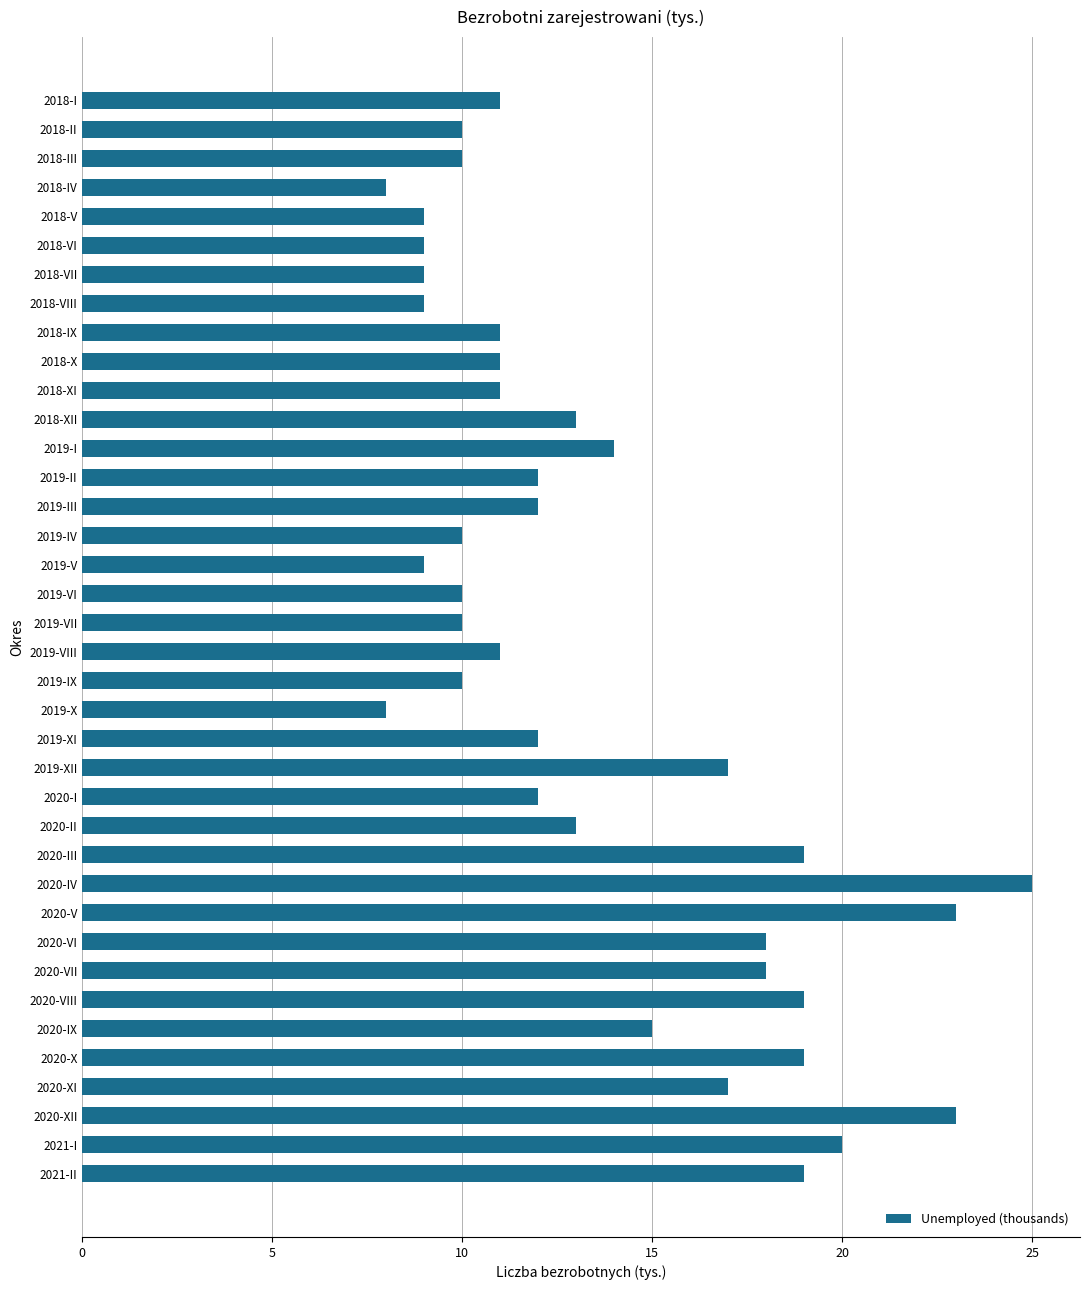

What position from the bottom is 2021-I?

2